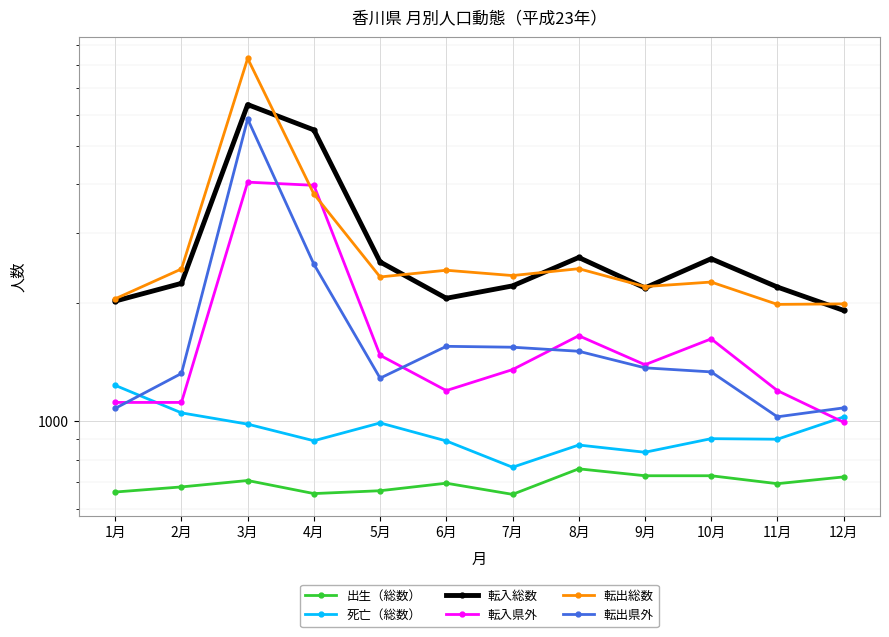

What is the approximate value of 出生（総数） at 12月?

723